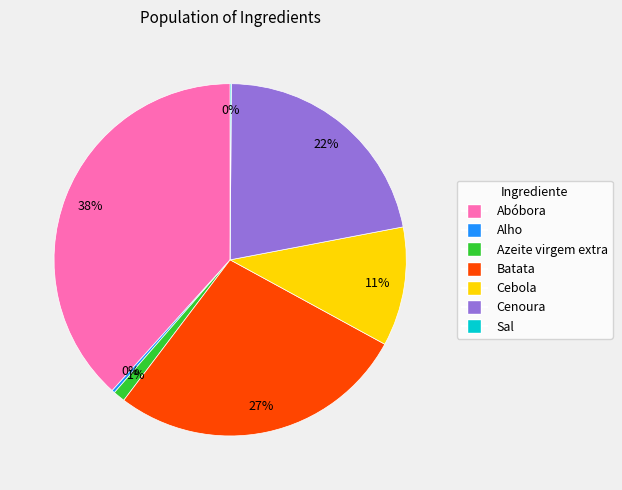

To the nearest percent, what is the difference between the largest and smallest slice percentages?

38%